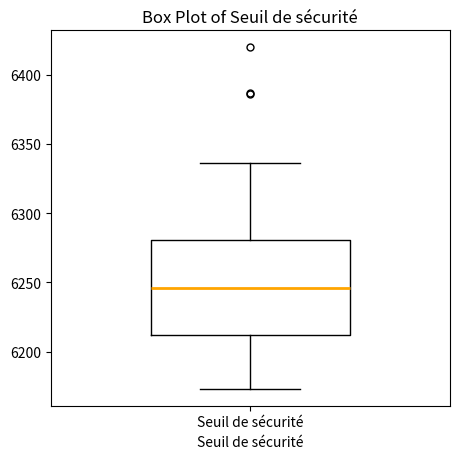

Transcribe this box plot: give where the median line is, the range the box spans, and where the two whiskers end, as read against the y-axis. The values are not printed on the chart, so give them approximately, as read against the axis.

median 6245, box 6210 to 6280, whiskers 6175 to 6335